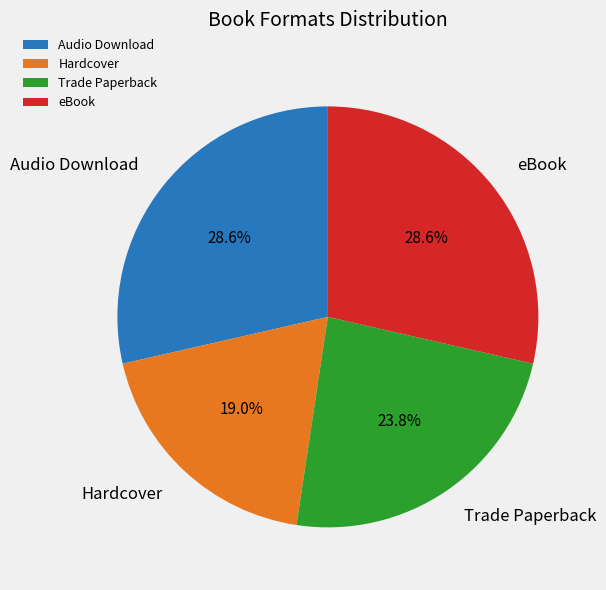

What percentage is the Audio Download slice, to the nearest percent?

29%